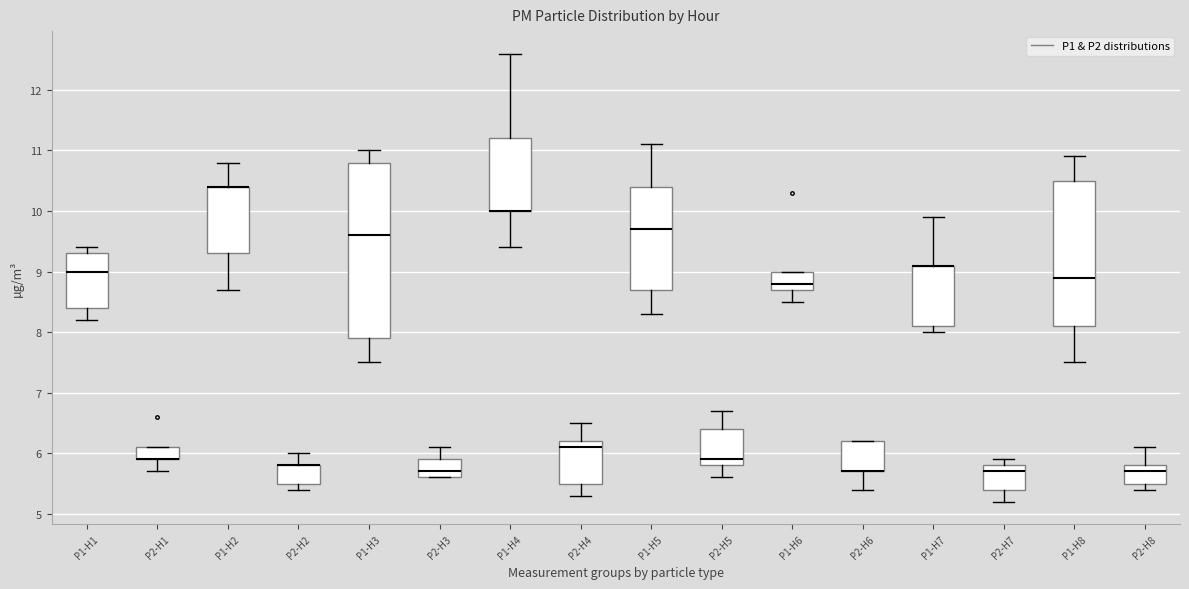

Reading left to right, transcribe this box plot: for each box, give where its median line is, the range the box spans, and where its two whiskers end, as read against the y-axis. The values are not printed on the chart, so give them approximately, as read against the axis.

P1-H1: median 9.0, box 8.4 to 9.3, whiskers 8.2 to 9.4
P2-H1: median 5.9 (drawn on the box's lower edge), box 5.9 to 6.1, whiskers 5.7 to 6.1
P1-H2: median 10.4 (drawn on the box's upper edge), box 9.3 to 10.4, whiskers 8.7 to 10.8
P2-H2: median 5.8 (drawn on the box's upper edge), box 5.5 to 5.8, whiskers 5.4 to 6.0
P1-H3: median 9.6, box 7.9 to 10.8, whiskers 7.5 to 11.0
P2-H3: median 5.7, box 5.6 to 5.9, whiskers 5.6 to 6.1
P1-H4: median 10.0 (drawn on the box's lower edge), box 10.0 to 11.2, whiskers 9.4 to 12.6
P2-H4: median 6.1, box 5.5 to 6.2, whiskers 5.3 to 6.5
P1-H5: median 9.7, box 8.7 to 10.4, whiskers 8.3 to 11.1
P2-H5: median 5.9, box 5.8 to 6.4, whiskers 5.6 to 6.7
P1-H6: median 8.8, box 8.7 to 9.0, whiskers 8.5 to 9.0
P2-H6: median 5.7 (drawn on the box's lower edge), box 5.7 to 6.2, whiskers 5.4 to 6.2
P1-H7: median 9.1 (drawn on the box's upper edge), box 8.1 to 9.1, whiskers 8.0 to 9.9
P2-H7: median 5.7, box 5.4 to 5.8, whiskers 5.2 to 5.9
P1-H8: median 8.9, box 8.1 to 10.5, whiskers 7.5 to 10.9
P2-H8: median 5.7, box 5.5 to 5.8, whiskers 5.4 to 6.1